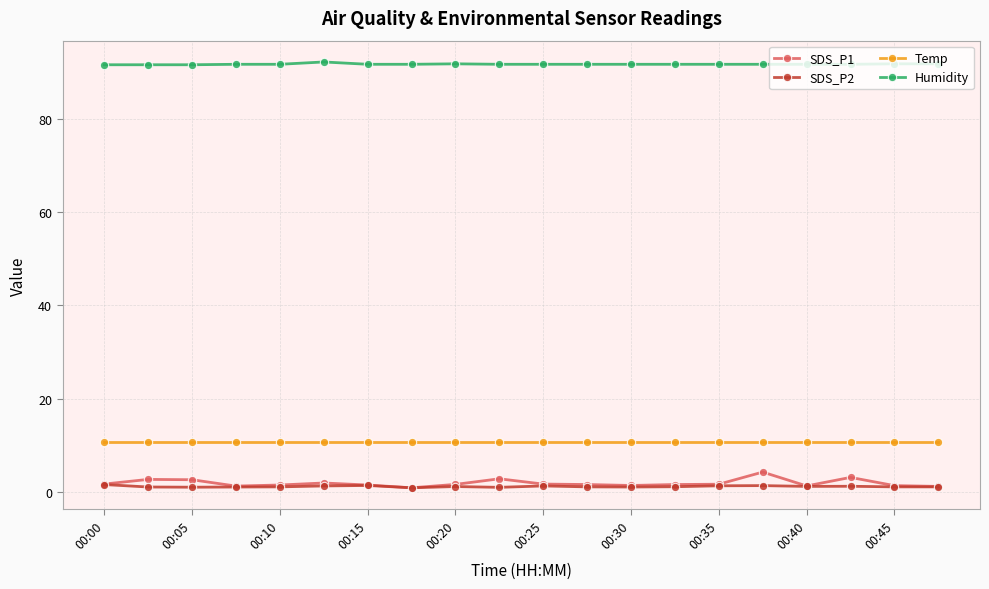

What is the sum of all Humidity values?

1834.5